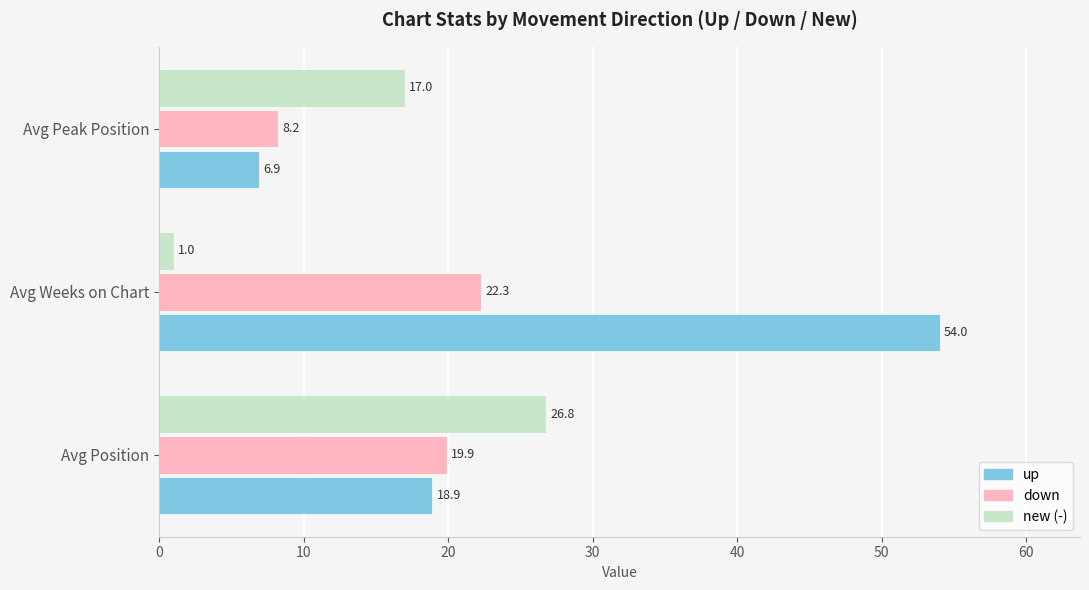

How many data points in new (-) are less than 17?

1